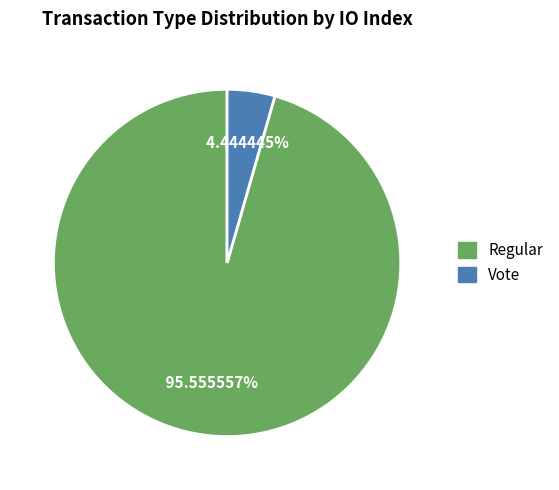

To the nearest percent, what percentage of the pie is Vote?

4%